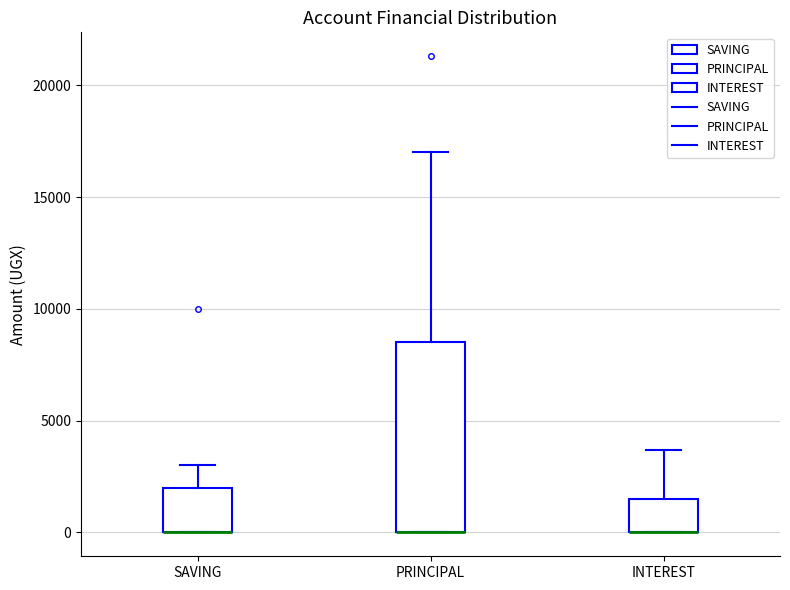

Reading left to right, transcribe this box plot: for each box, give where its median line is, the range the box spans, and where its two whiskers end, as read against the y-axis. The values are not printed on the chart, so give them approximately, as read against the axis.

SAVING: median 0 (drawn on the box's lower edge), box 0 to 2000, whiskers 0 to 3000
PRINCIPAL: median 0 (drawn on the box's lower edge), box 0 to 8500, whiskers 0 to 17000
INTEREST: median 0 (drawn on the box's lower edge), box 0 to 1500, whiskers 0 to 3500